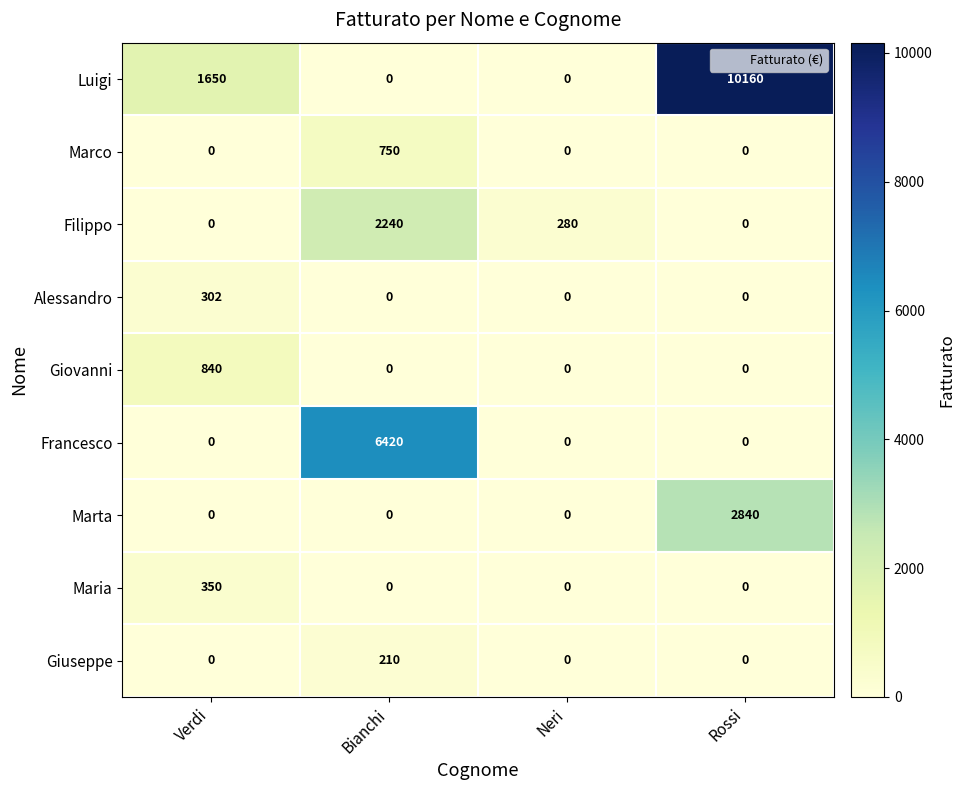

What is the total value across all series at Neri?

280